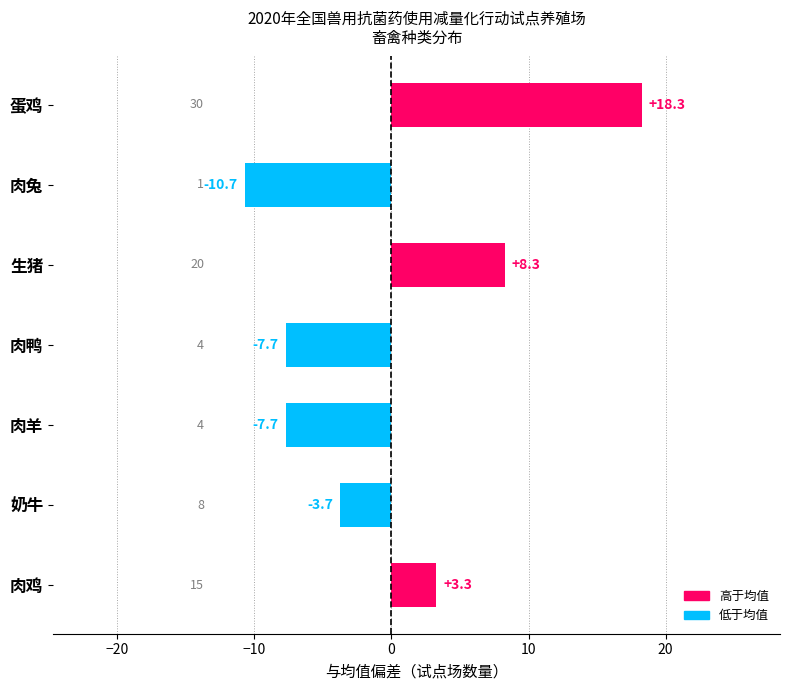

How many data points are above -3?

3